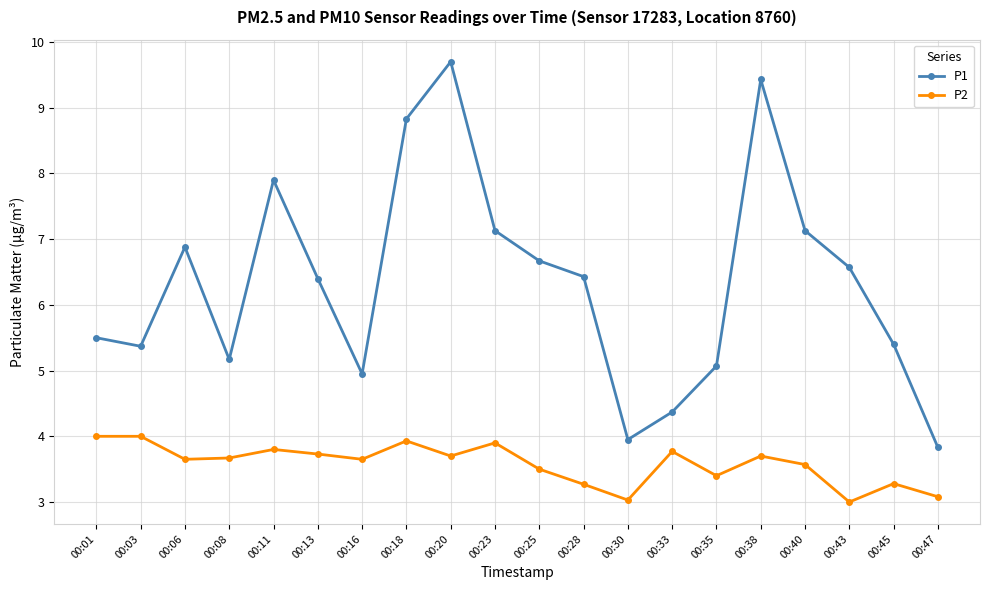

What are all the series names shown in the legend?

P1, P2